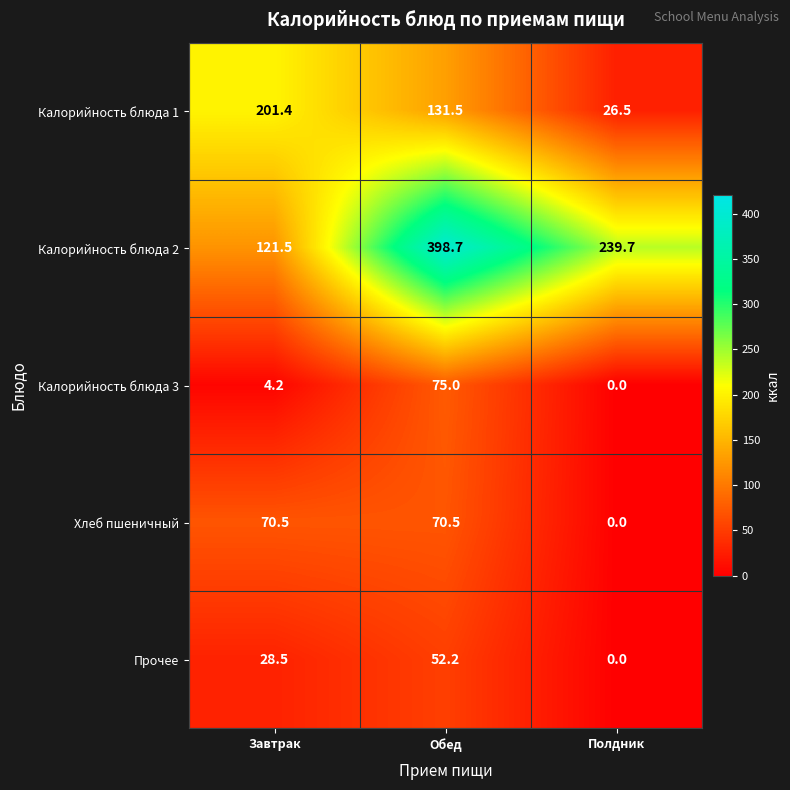

The value of Калорийность блюда 3 at Обед is 113.8. True or false?

False